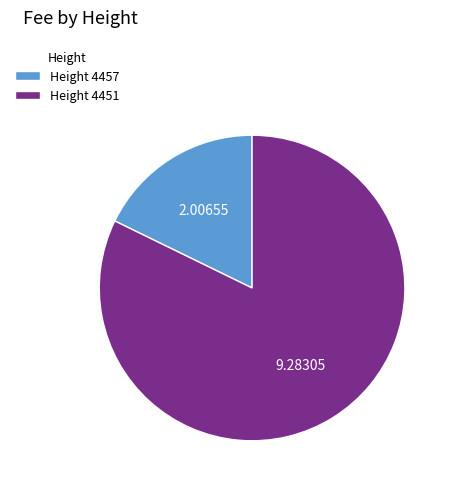

Rank the categories by value from lowest to highest.

Height 4457, Height 4451